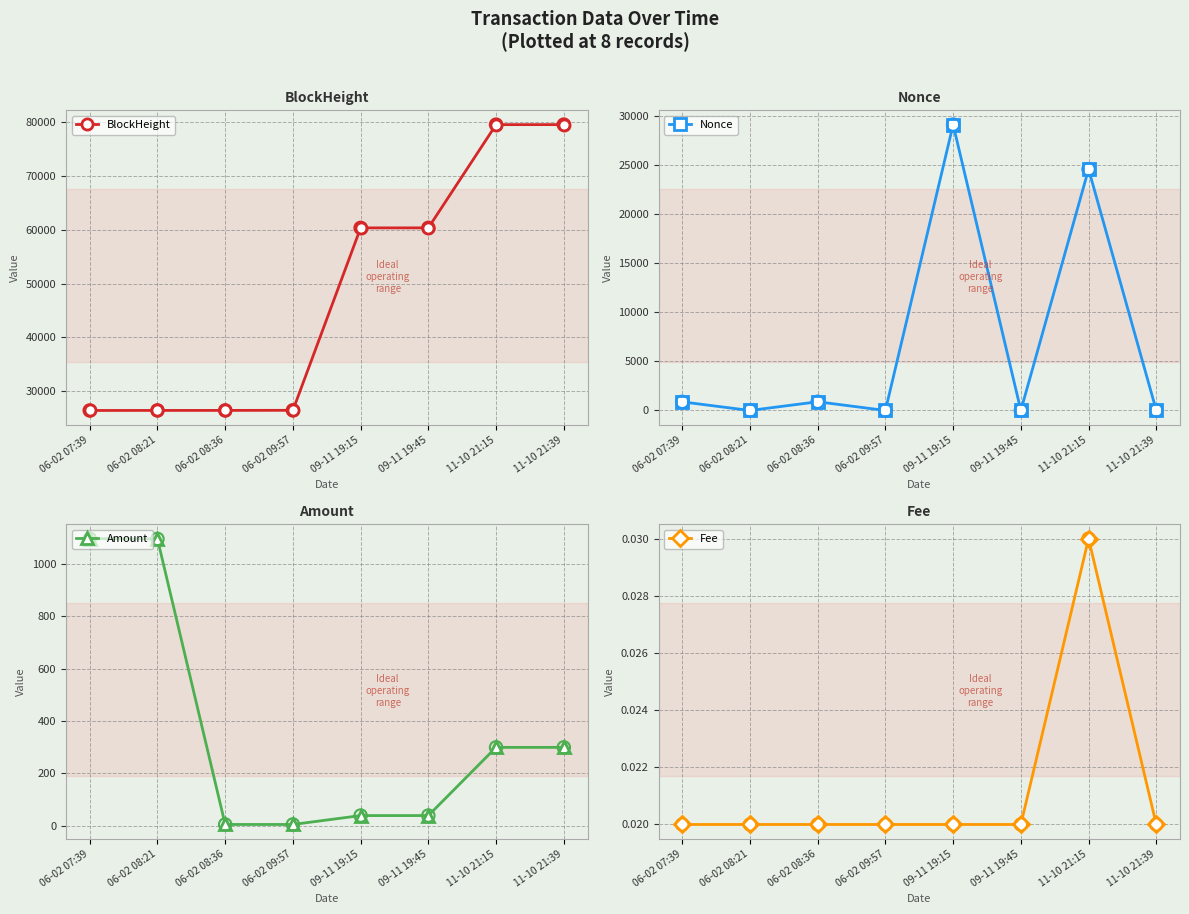

Is the value of Amount at 06-02 09:57 greater than the value of Fee at 06-02 08:36?

Yes